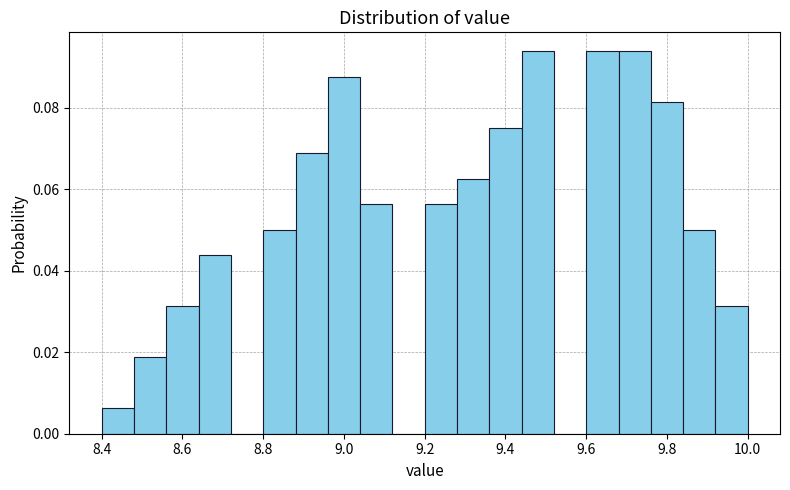

Reading left to right, list every bar in this chart as the range it spans on the x-axis followed by its height. The values are not printed on the chart, so give them approximately, as read against the axis.

8.40 to 8.48: 0.006
8.48 to 8.56: 0.018
8.56 to 8.64: 0.032
8.64 to 8.72: 0.044
8.72 to 8.80: 0
8.80 to 8.88: 0.050
8.88 to 8.96: 0.068
8.96 to 9.04: 0.088
9.04 to 9.12: 0.056
9.12 to 9.20: 0
9.20 to 9.28: 0.056
9.28 to 9.36: 0.062
9.36 to 9.44: 0.076
9.44 to 9.52: 0.094
9.52 to 9.60: 0
9.60 to 9.68: 0.094
9.68 to 9.76: 0.094
9.76 to 9.84: 0.082
9.84 to 9.92: 0.050
9.92 to 10.00: 0.032